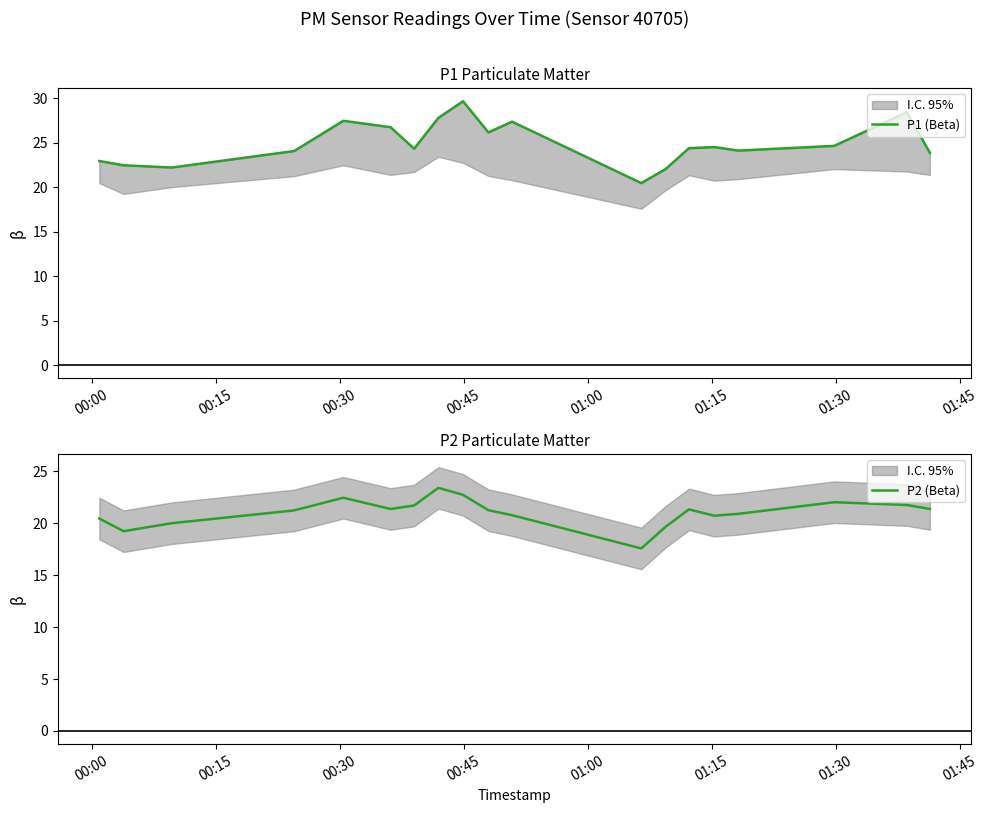

What is the smallest value displayed?

17.6